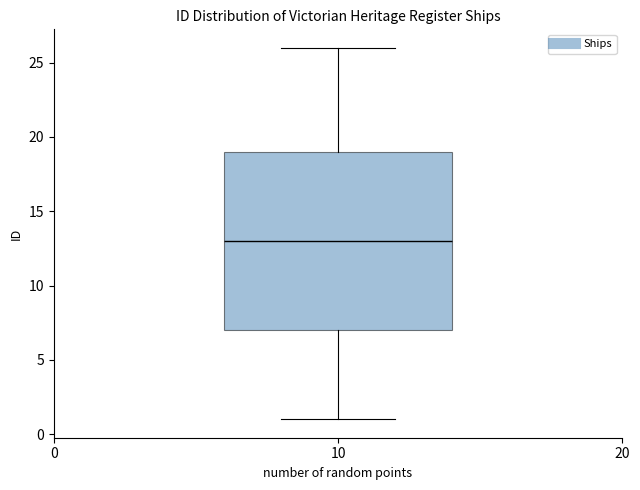

Transcribe this box plot: give where the median line is, the range the box spans, and where the two whiskers end, as read against the y-axis. The values are not printed on the chart, so give them approximately, as read against the axis.

median 13, box 7 to 19, whiskers 1 to 26